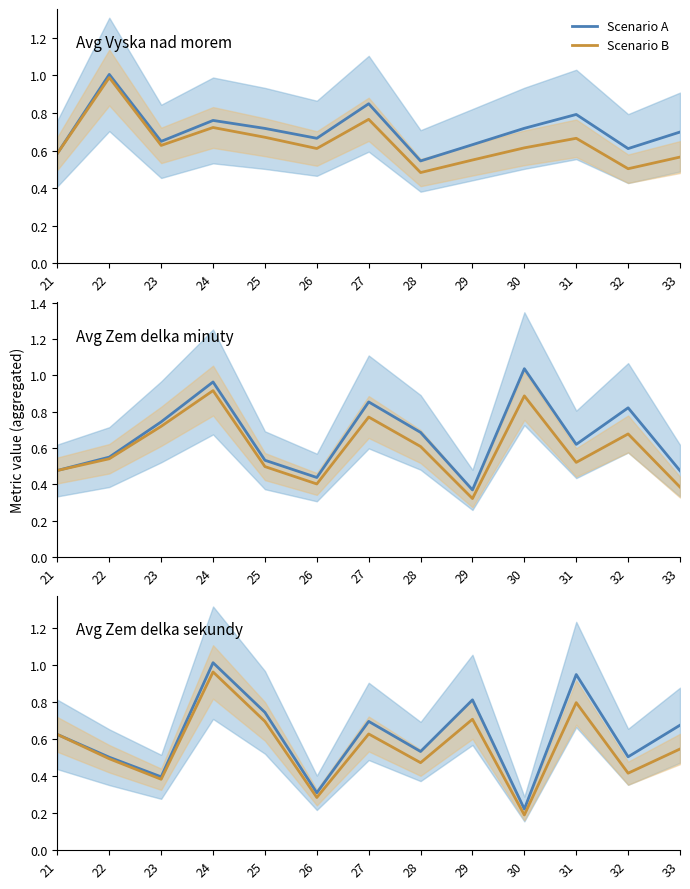

Which category has the highest value in the Scenario A series?

24